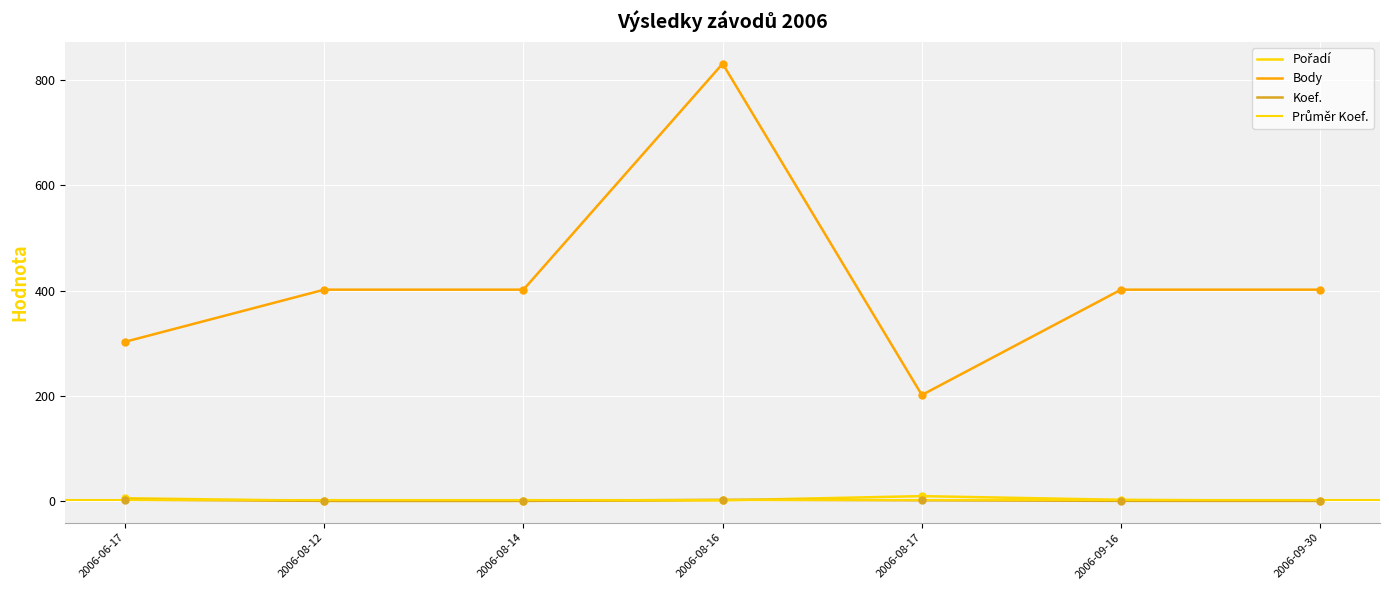

Which series has the largest total across all categories?

Body